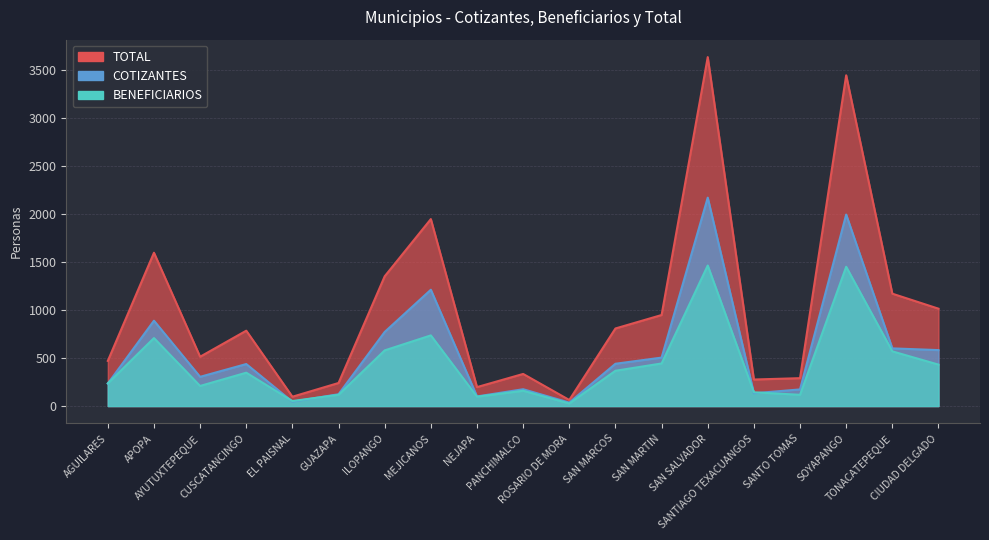

What is the sum of all BENEFICIARIOS values?

8246